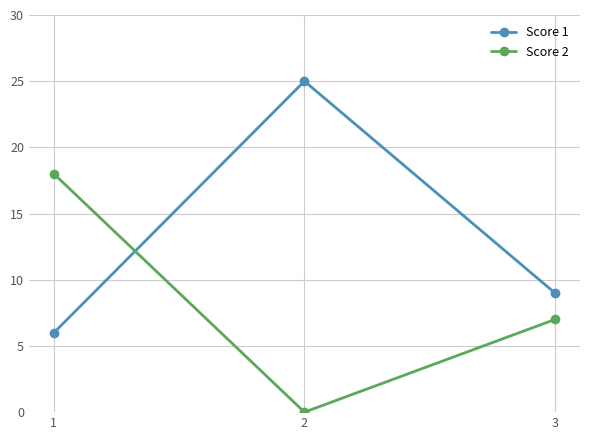

What is the difference between the maximum and minimum values in the Score 1 series?

19